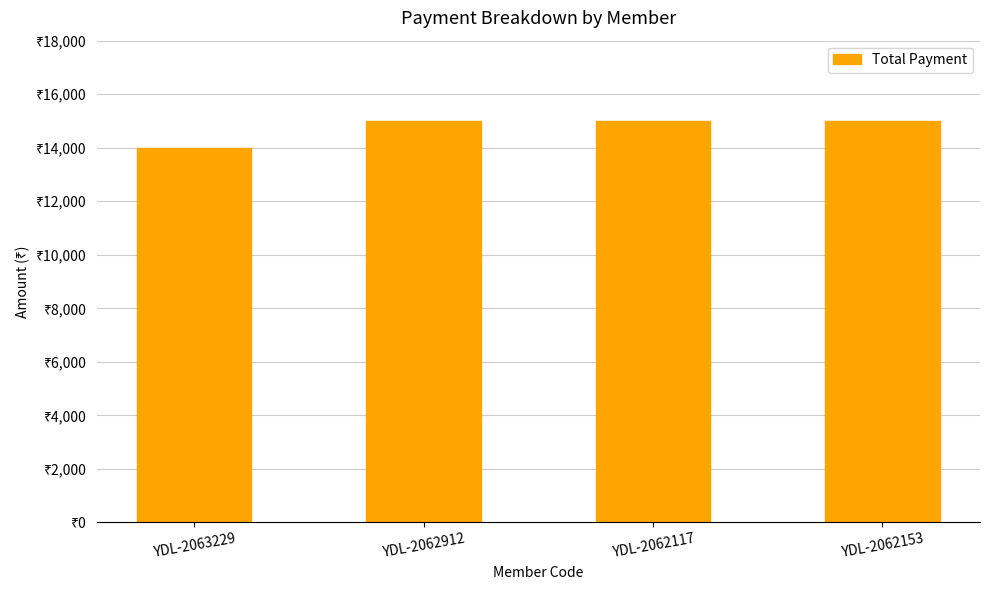

Are the bars horizontal?

No